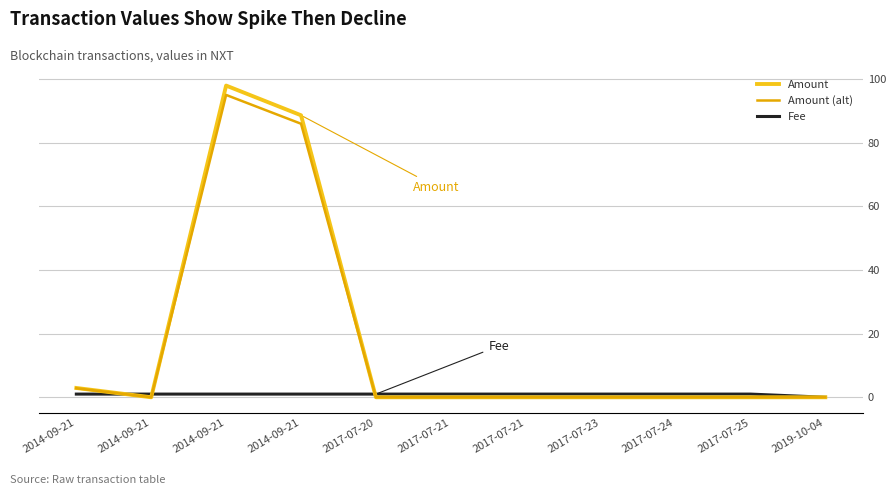

Between 2017-07-24 and 2014-09-21, which is larger?

2014-09-21